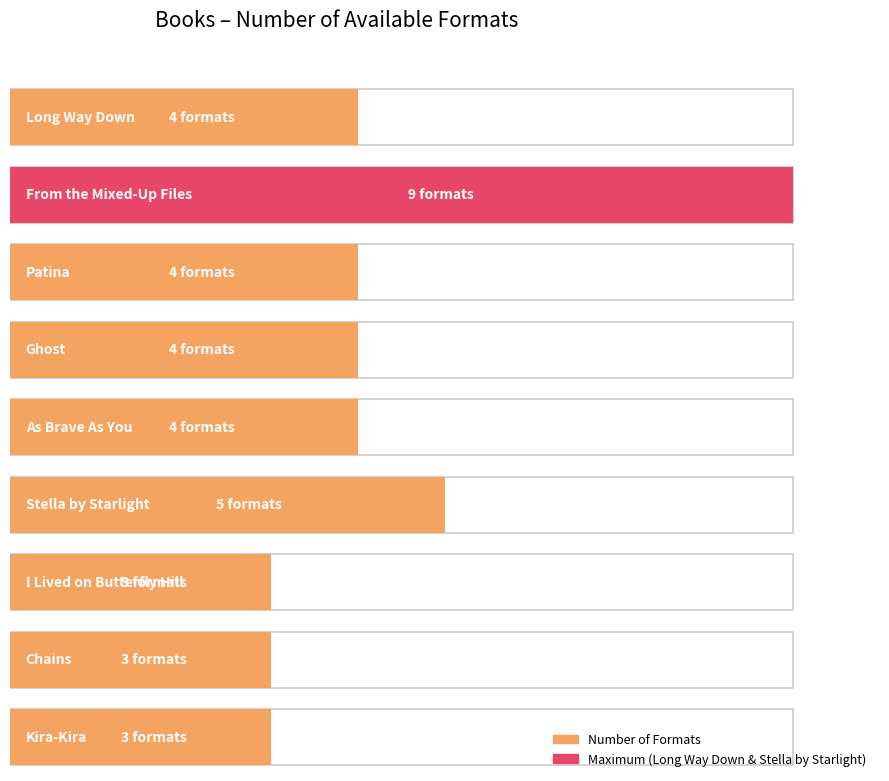

How many bars are there in total?

9